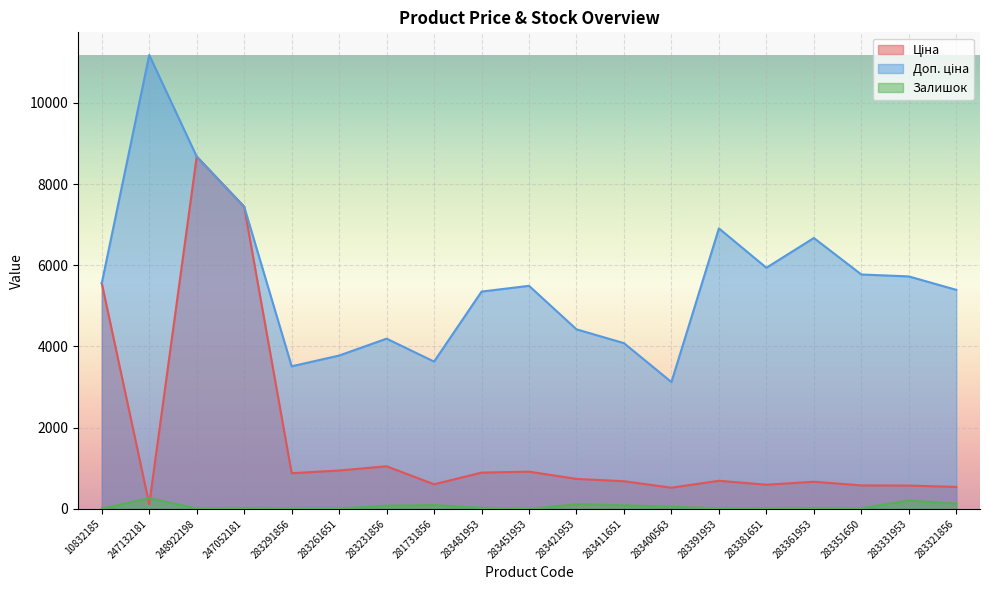

What position from the right is 283261651?

14